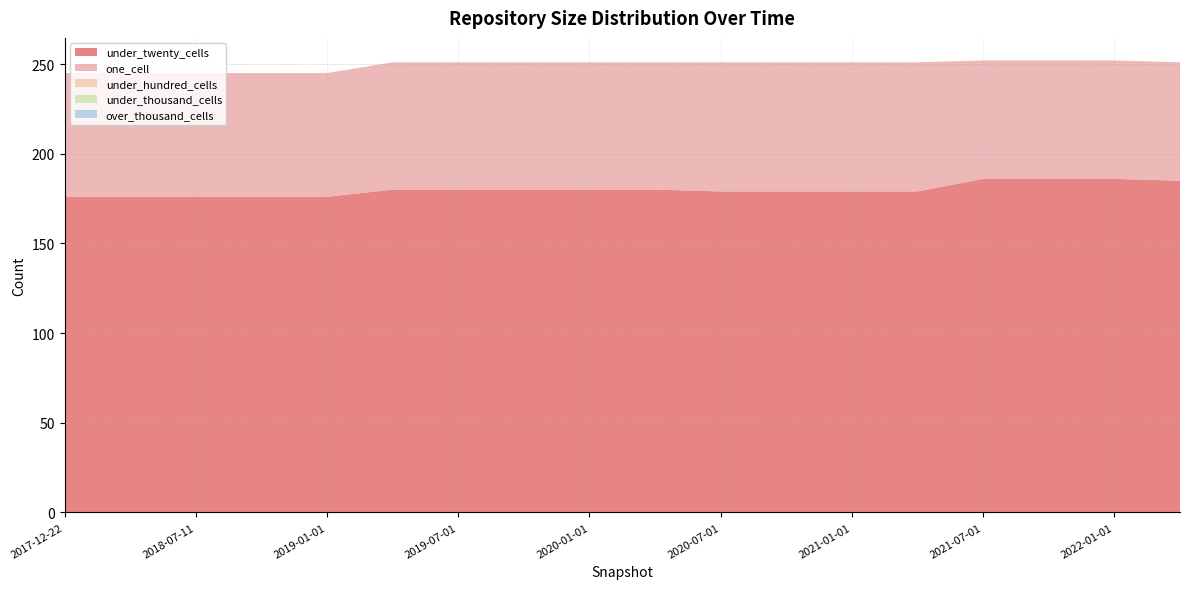

Reading left to right, what are all the values shown in this chart?

under_twenty_cells: 2017-12-22=176	2018-04-09=176	2018-07-11=176	2018-09-28=176	2019-01-01=176	2019-04-06=180	2019-07-01=180	2019-10-09=180	2020-01-01=180	2020-04-01=180	2020-07-01=179	2020-10-01=179	2021-01-01=179	2021-04-01=179	2021-07-01=186	2021-10-01=186	2022-01-01=186	2022-04-01=185
one_cell: 2017-12-22=69	2018-04-09=69	2018-07-11=69	2018-09-28=69	2019-01-01=69	2019-04-06=71	2019-07-01=71	2019-10-09=71	2020-01-01=71	2020-04-01=71	2020-07-01=72	2020-10-01=72	2021-01-01=72	2021-04-01=72	2021-07-01=66	2021-10-01=66	2022-01-01=66	2022-04-01=66
under_hundred_cells: 2017-12-22=0	2018-04-09=0	2018-07-11=0	2018-09-28=0	2019-01-01=0	2019-04-06=0	2019-07-01=0	2019-10-09=0	2020-01-01=0	2020-04-01=0	2020-07-01=0	2020-10-01=0	2021-01-01=0	2021-04-01=0	2021-07-01=0	2021-10-01=0	2022-01-01=0	2022-04-01=0
under_thousand_cells: 2017-12-22=0	2018-04-09=0	2018-07-11=0	2018-09-28=0	2019-01-01=0	2019-04-06=0	2019-07-01=0	2019-10-09=0	2020-01-01=0	2020-04-01=0	2020-07-01=0	2020-10-01=0	2021-01-01=0	2021-04-01=0	2021-07-01=0	2021-10-01=0	2022-01-01=0	2022-04-01=0
over_thousand_cells: 2017-12-22=0	2018-04-09=0	2018-07-11=0	2018-09-28=0	2019-01-01=0	2019-04-06=0	2019-07-01=0	2019-10-09=0	2020-01-01=0	2020-04-01=0	2020-07-01=0	2020-10-01=0	2021-01-01=0	2021-04-01=0	2021-07-01=0	2021-10-01=0	2022-01-01=0	2022-04-01=0